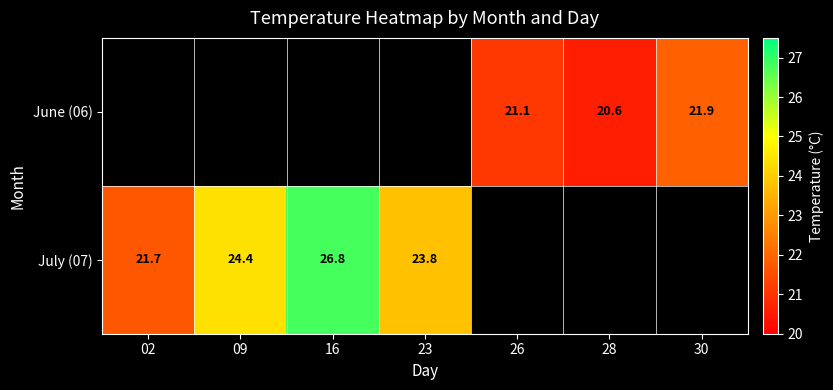

What is the greatest value displayed?

26.8